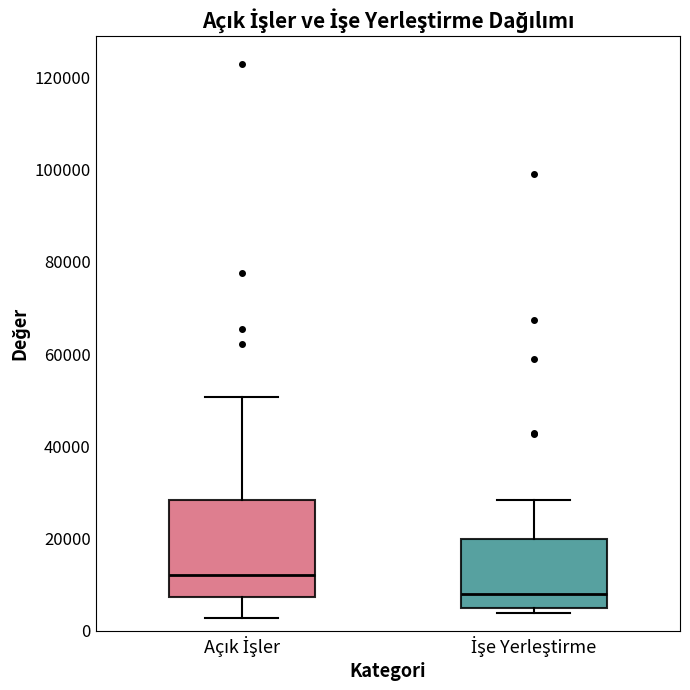

Which box is the tallest, from its lower edge to its upper edge?

Açık İşler